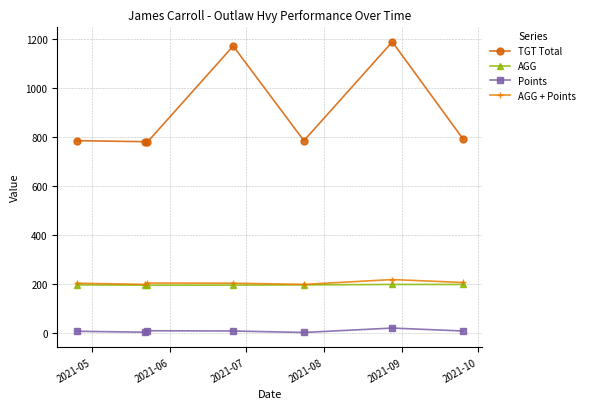

Count the number of categories in the chart.

7